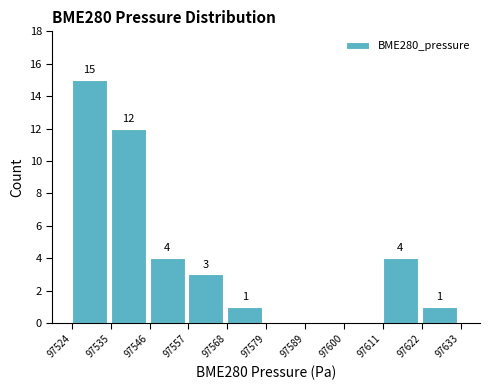

Which range on the x-axis has the tallest bar?

97524 to 97535